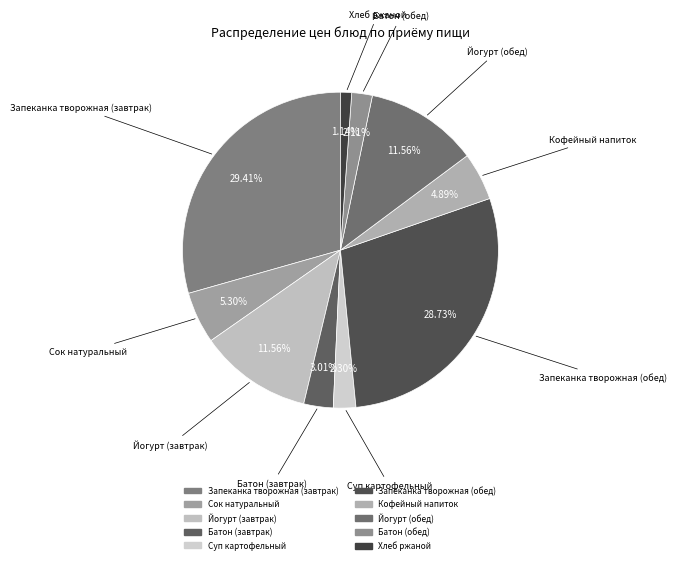

What is the largest slice in the pie chart?

Запеканка творожная (завтрак)